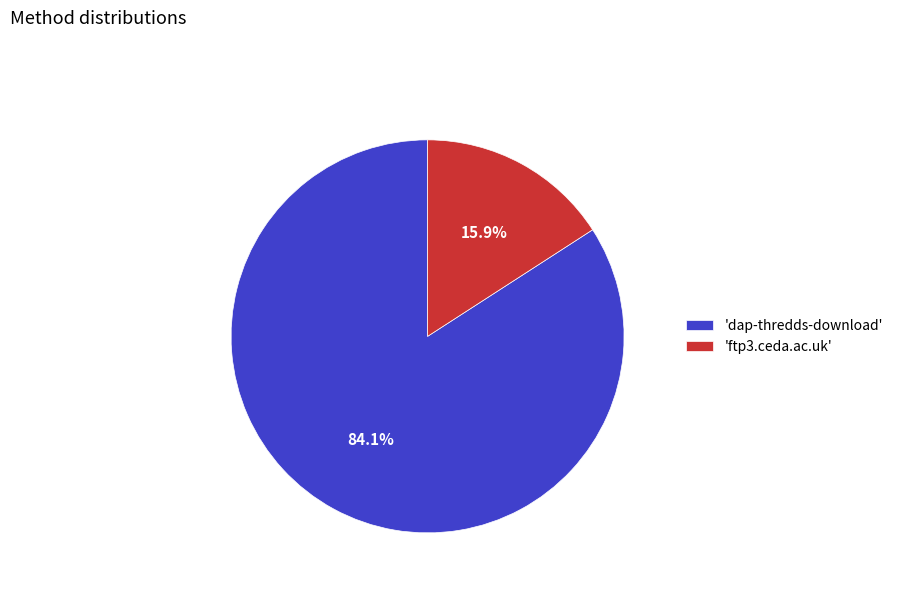

Rank the categories by value from highest to lowest.

'dap-thredds-download', 'ftp3.ceda.ac.uk'